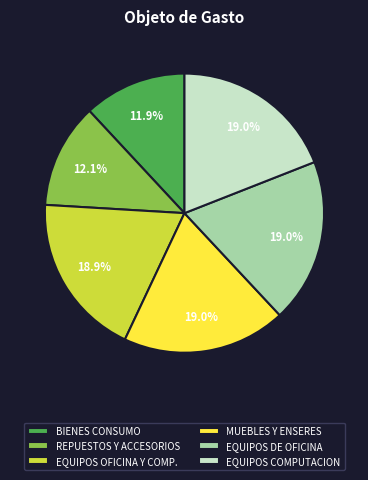

What percentage is NOT represented by EQUIPOS OFICINA Y COMP.?

81.1%